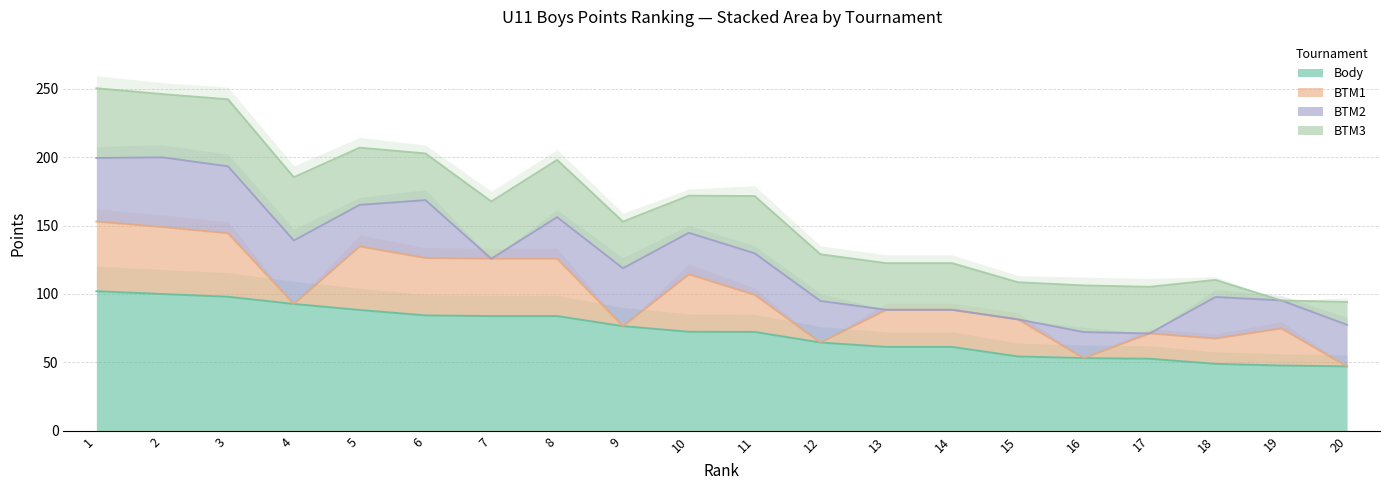

Reading left to right, transcribe all the data shown in this chart.

Body: 1=102.0	2=100.0	3=98.0	4=92.7	5=88.3	6=84.3	7=83.8	8=83.8	9=76.4	10=72.4	11=72.2	12=64.5	13=61.3	14=61.3	15=54.3	16=53.1	17=52.6	18=48.9	19=47.6	20=47.0
BTM1: 1=51.0	2=49.0	3=46.5	4=0.0	5=46.5	6=42.0	7=42.0	8=42.0	9=0.0	10=42.0	11=27.1	12=0.0	13=27.1	14=27.1	15=27.1	16=0.0	17=18.5	18=18.5	19=27.1	20=0.0
BTM2: 1=46.4	2=51.0	3=49.0	4=46.4	5=30.4	6=42.3	7=0.0	8=30.4	9=42.3	10=30.4	11=30.4	12=30.4	13=0.0	14=0.0	15=0.0	16=19.0	17=0.0	18=30.4	19=20.5	20=30.4
BTM3: 1=51.0	2=46.2	3=49.0	4=46.2	5=41.8	6=34.1	7=41.8	8=41.8	9=34.1	10=27.1	11=41.8	12=34.1	13=34.1	14=34.1	15=27.1	16=34.1	17=34.1	18=12.5	19=0.0	20=16.7